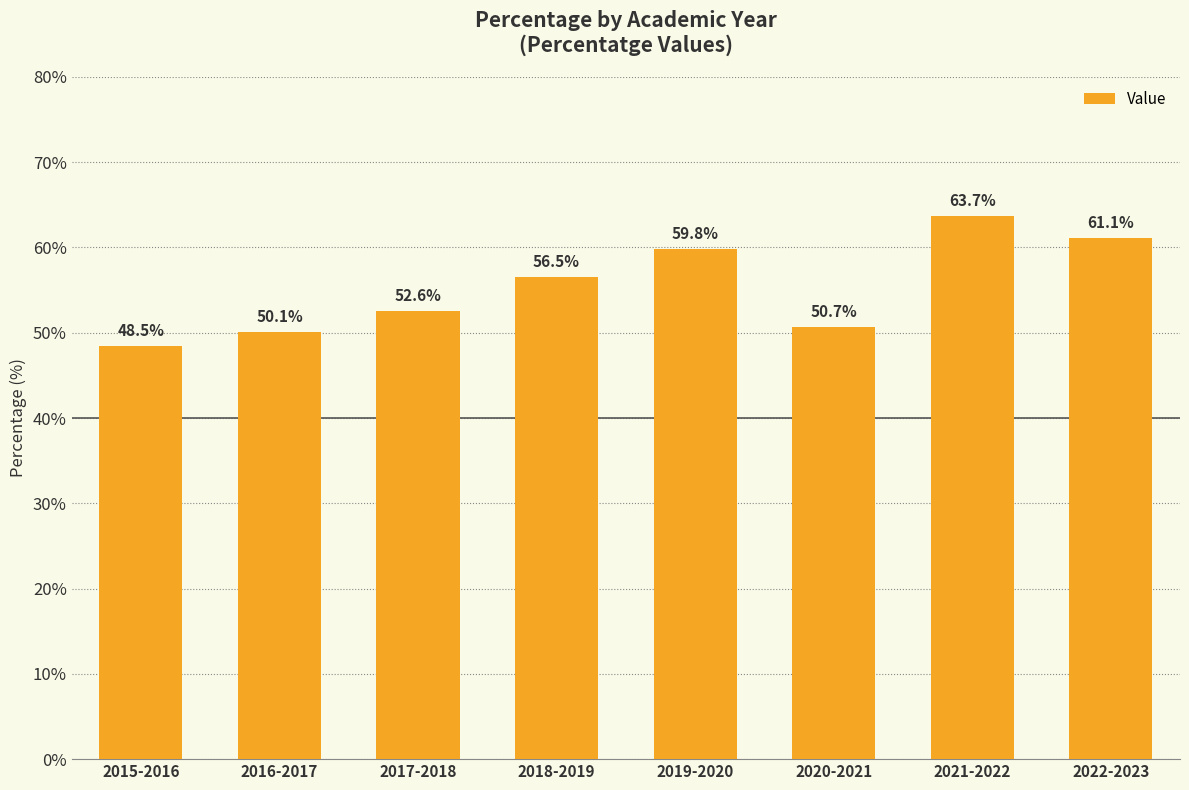

Is it true that the value at 2020-2021 is 12.9?

False